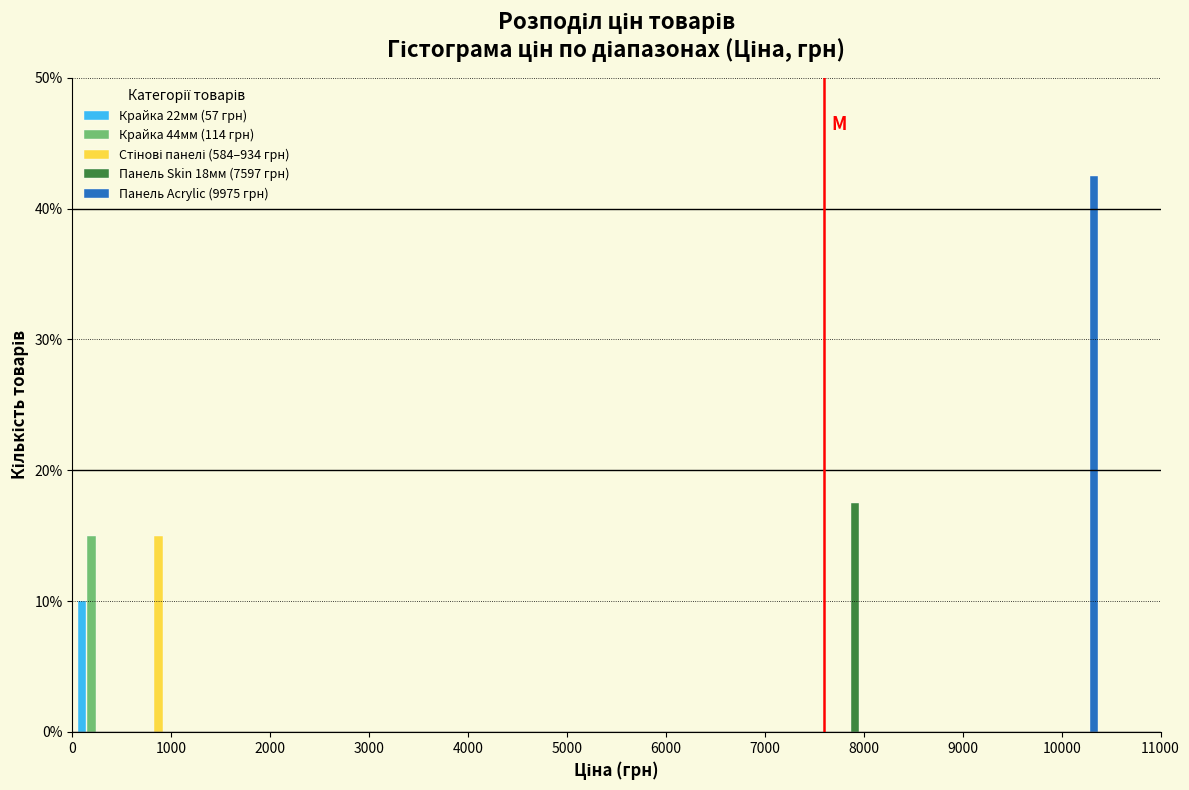

Reading left to right, list every range on the x-axis with the height of the bar of each series over it. Neither the bar edges nor the heights are printed on the chart, so give them approximately, as read against the axes.

0 to 600: Крайка 22мм (57 грн)=10	Крайка 44мм (114 грн)=15	Стінові панелі (584–934 грн)=0	Панель Skin 18мм (7597 грн)=0	Панель Acrylic (9975 грн)=0
600 to 1200: Крайка 22мм (57 грн)=0	Крайка 44мм (114 грн)=0	Стінові панелі (584–934 грн)=15	Панель Skin 18мм (7597 грн)=0	Панель Acrylic (9975 грн)=0
1200 to 1700: Крайка 22мм (57 грн)=0	Крайка 44мм (114 грн)=0	Стінові панелі (584–934 грн)=0	Панель Skin 18мм (7597 грн)=0	Панель Acrylic (9975 грн)=0
1700 to 2300: Крайка 22мм (57 грн)=0	Крайка 44мм (114 грн)=0	Стінові панелі (584–934 грн)=0	Панель Skin 18мм (7597 грн)=0	Панель Acrylic (9975 грн)=0
2300 to 2900: Крайка 22мм (57 грн)=0	Крайка 44мм (114 грн)=0	Стінові панелі (584–934 грн)=0	Панель Skin 18мм (7597 грн)=0	Панель Acrylic (9975 грн)=0
2900 to 3500: Крайка 22мм (57 грн)=0	Крайка 44мм (114 грн)=0	Стінові панелі (584–934 грн)=0	Панель Skin 18мм (7597 грн)=0	Панель Acrylic (9975 грн)=0
3500 to 4100: Крайка 22мм (57 грн)=0	Крайка 44мм (114 грн)=0	Стінові панелі (584–934 грн)=0	Панель Skin 18мм (7597 грн)=0	Панель Acrylic (9975 грн)=0
4100 to 4600: Крайка 22мм (57 грн)=0	Крайка 44мм (114 грн)=0	Стінові панелі (584–934 грн)=0	Панель Skin 18мм (7597 грн)=0	Панель Acrylic (9975 грн)=0
4600 to 5200: Крайка 22мм (57 грн)=0	Крайка 44мм (114 грн)=0	Стінові панелі (584–934 грн)=0	Панель Skin 18мм (7597 грн)=0	Панель Acrylic (9975 грн)=0
5200 to 5800: Крайка 22мм (57 грн)=0	Крайка 44мм (114 грн)=0	Стінові панелі (584–934 грн)=0	Панель Skin 18мм (7597 грн)=0	Панель Acrylic (9975 грн)=0
5800 to 6400: Крайка 22мм (57 грн)=0	Крайка 44мм (114 грн)=0	Стінові панелі (584–934 грн)=0	Панель Skin 18мм (7597 грн)=0	Панель Acrylic (9975 грн)=0
6400 to 6900: Крайка 22мм (57 грн)=0	Крайка 44мм (114 грн)=0	Стінові панелі (584–934 грн)=0	Панель Skin 18мм (7597 грн)=0	Панель Acrylic (9975 грн)=0
6900 to 7500: Крайка 22мм (57 грн)=0	Крайка 44мм (114 грн)=0	Стінові панелі (584–934 грн)=0	Панель Skin 18мм (7597 грн)=0	Панель Acrylic (9975 грн)=0
7500 to 8100: Крайка 22мм (57 грн)=0	Крайка 44мм (114 грн)=0	Стінові панелі (584–934 грн)=0	Панель Skin 18мм (7597 грн)=18	Панель Acrylic (9975 грн)=0
8100 to 8700: Крайка 22мм (57 грн)=0	Крайка 44мм (114 грн)=0	Стінові панелі (584–934 грн)=0	Панель Skin 18мм (7597 грн)=0	Панель Acrylic (9975 грн)=0
8700 to 9300: Крайка 22мм (57 грн)=0	Крайка 44мм (114 грн)=0	Стінові панелі (584–934 грн)=0	Панель Skin 18мм (7597 грн)=0	Панель Acrylic (9975 грн)=0
9300 to 9800: Крайка 22мм (57 грн)=0	Крайка 44мм (114 грн)=0	Стінові панелі (584–934 грн)=0	Панель Skin 18мм (7597 грн)=0	Панель Acrylic (9975 грн)=0
9800 to 10400: Крайка 22мм (57 грн)=0	Крайка 44мм (114 грн)=0	Стінові панелі (584–934 грн)=0	Панель Skin 18мм (7597 грн)=0	Панель Acrylic (9975 грн)=43
10400 to 11000: Крайка 22мм (57 грн)=0	Крайка 44мм (114 грн)=0	Стінові панелі (584–934 грн)=0	Панель Skin 18мм (7597 грн)=0	Панель Acrylic (9975 грн)=0